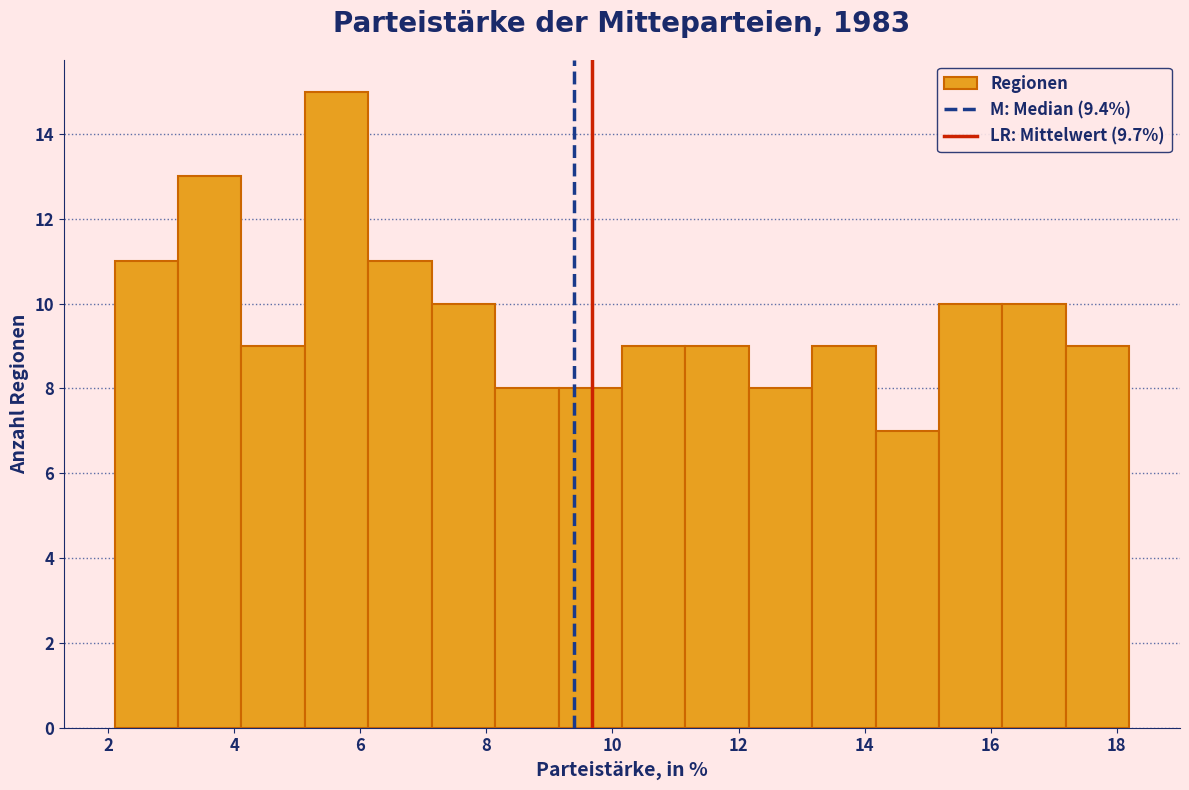

Reading left to right, list every bar in this chart as the range it spans on the x-axis followed by its height. Neither the bar edges nor the heights are printed on the chart, so give them approximately, as read against the axes.

2.2 to 3.2: 11
3.2 to 4.2: 13
4.2 to 5.2: 9
5.2 to 6.2: 15
6.2 to 7.2: 11
7.2 to 8.2: 10
8.2 to 9.2: 8
9.2 to 10.2: 8
10.2 to 11.2: 9
11.2 to 12.2: 9
12.2 to 13.2: 8
13.2 to 14.2: 9
14.2 to 15.2: 7
15.2 to 16.2: 10
16.2 to 17.2: 10
17.2 to 18.2: 9